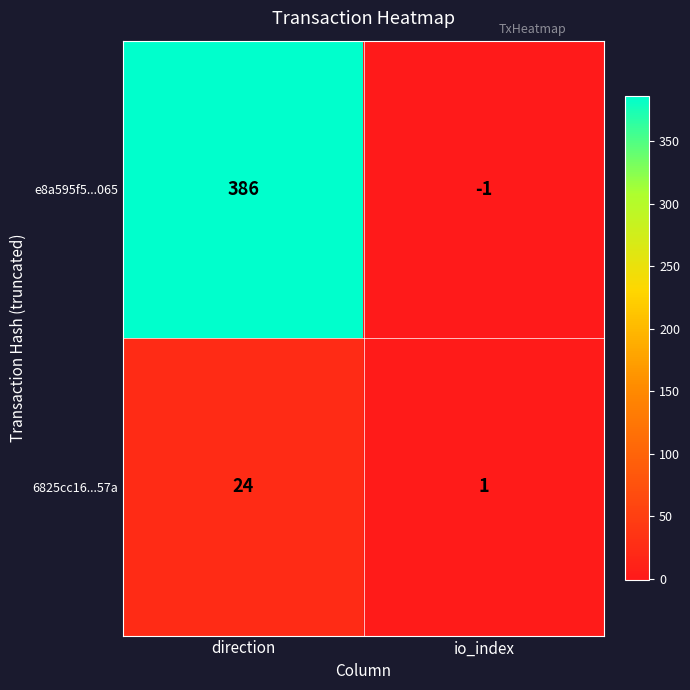

Reading left to right, transcribe all the data shown in this chart.

e8a595f5...065: 386	-1
6825cc16...57a: 24	1